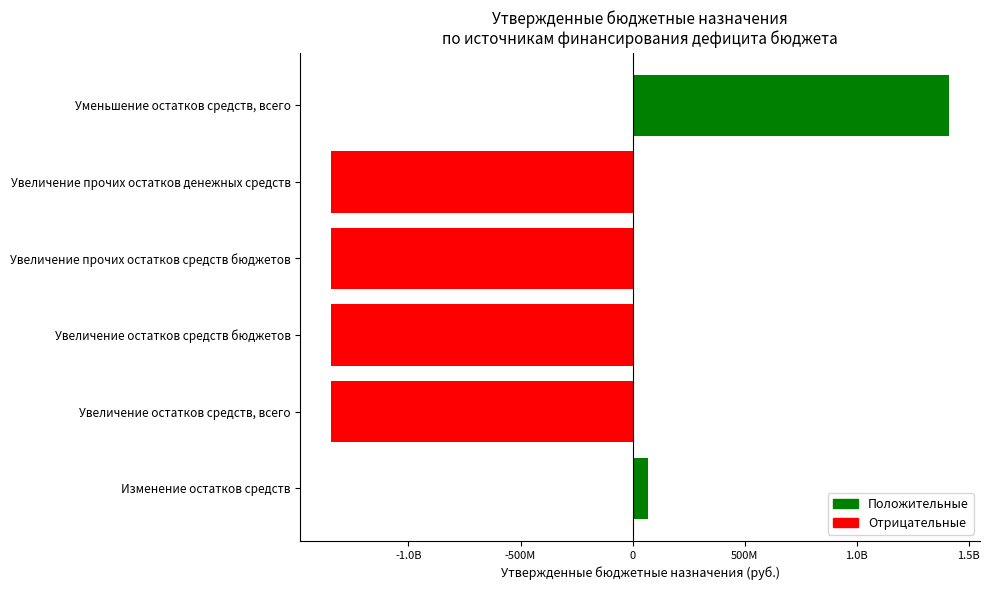

Which category has the lowest value across all series?

Увеличение остатков средств, всего